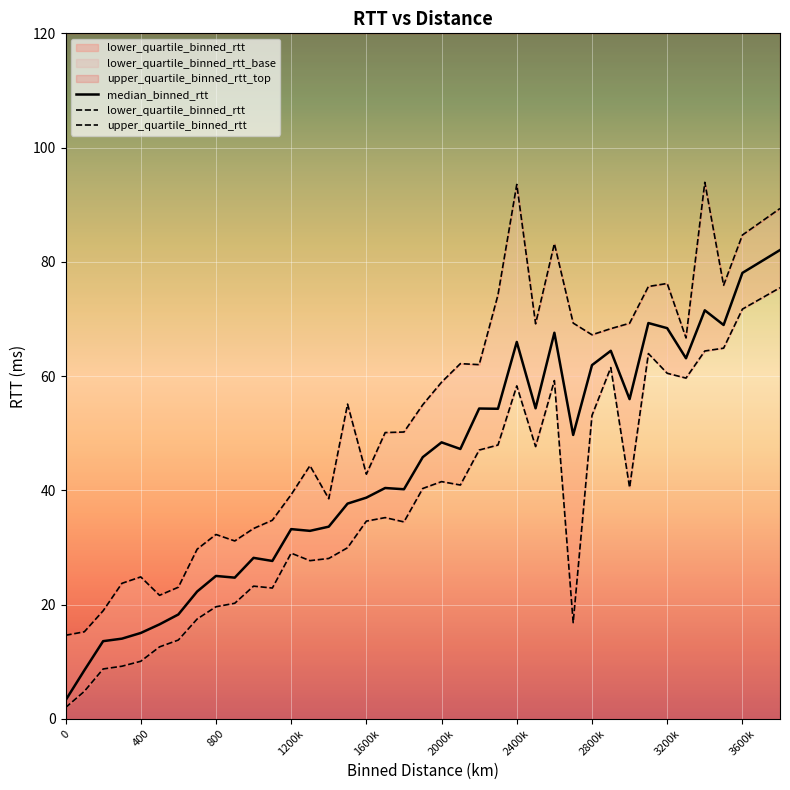

At which label does median_binned_rtt first exceed 45?

1900.0